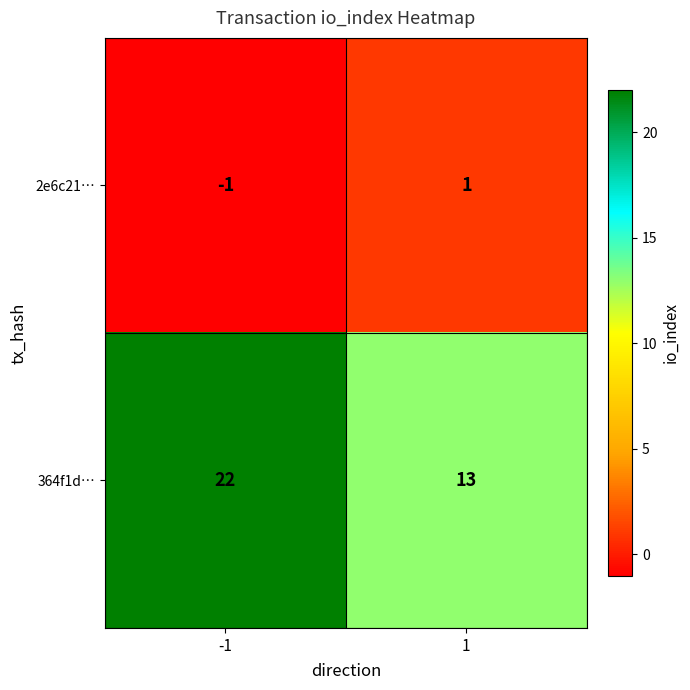

What is the smallest value displayed?

-1